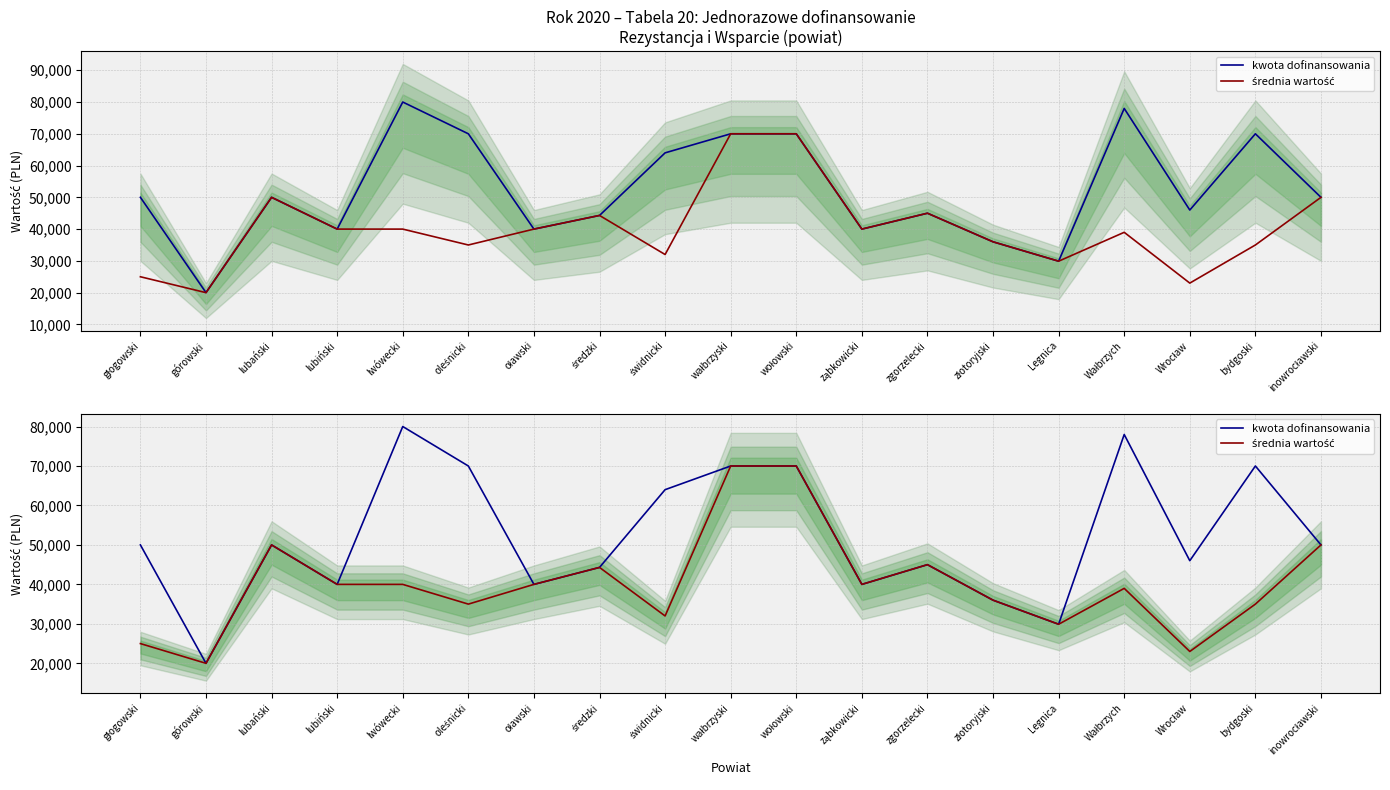

Where is the first local maximum for kwota dofinansowania?

lubański